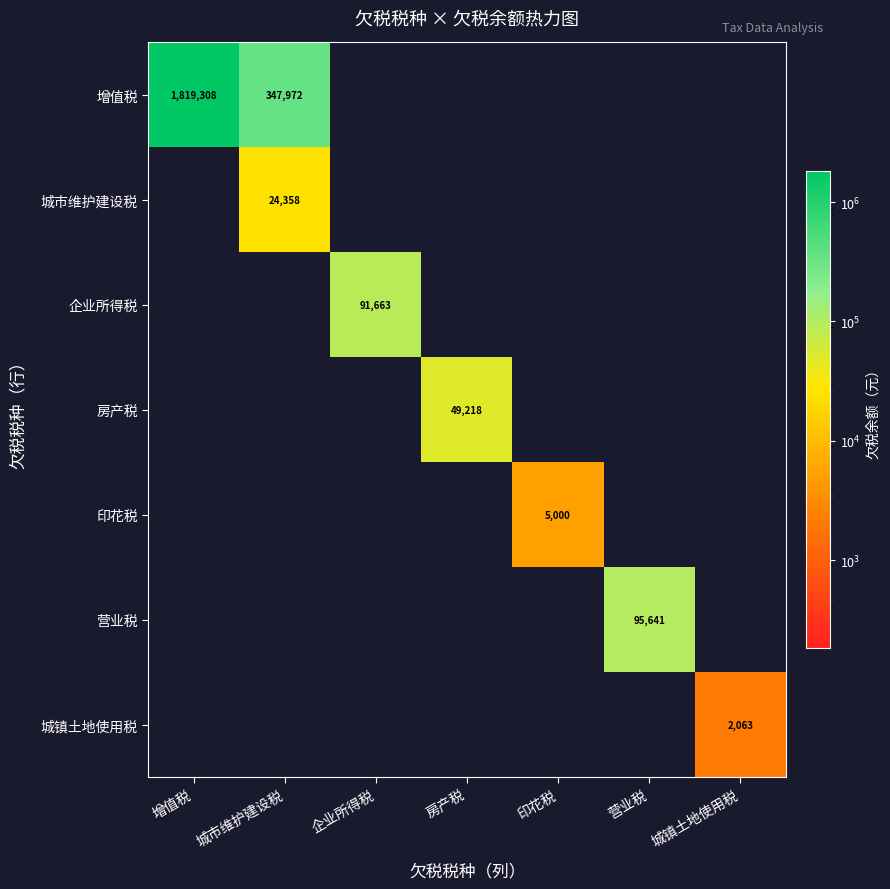

The 印花税 series shows 5000 at 印花税. True or false?

True